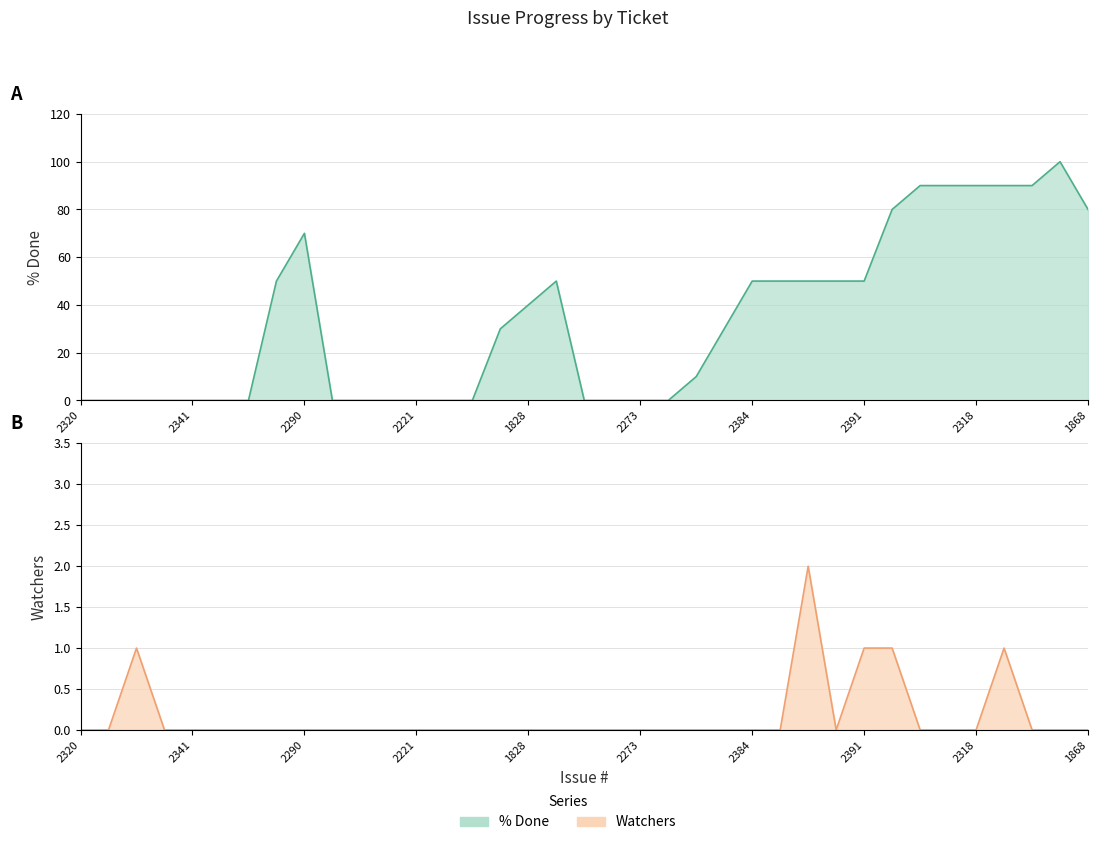

Rank the categories by % Done value from highest to lowest.

2378, 1989, 2098, 2318, 2359, 2439, 2131, 1868, 2290, 2329, 1725, 2384, 2227, 2365, 512, 2391, 1828, 2151, 936, 1716, 2320, 2350, 2024, 2328, 2341, 2363, 2307, 2322, 1943, 1878, 2221, 1985, 2278, 1075, 2161, 2273, 2285